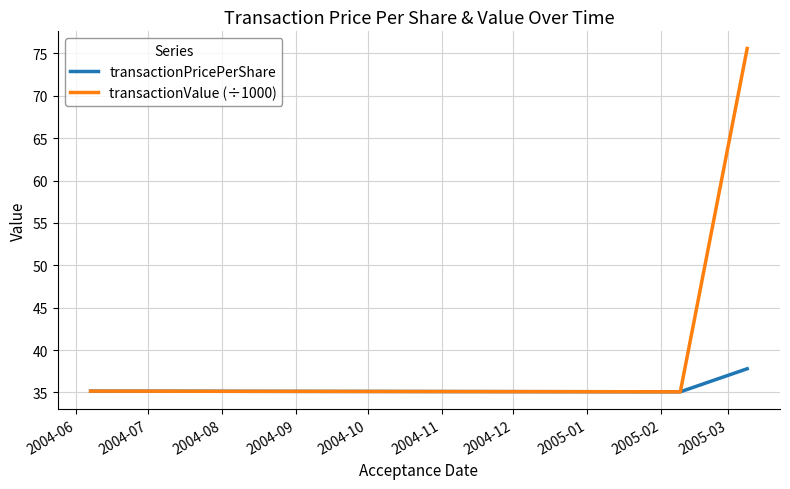

What is the maximum value for transactionPricePerShare?

37.8